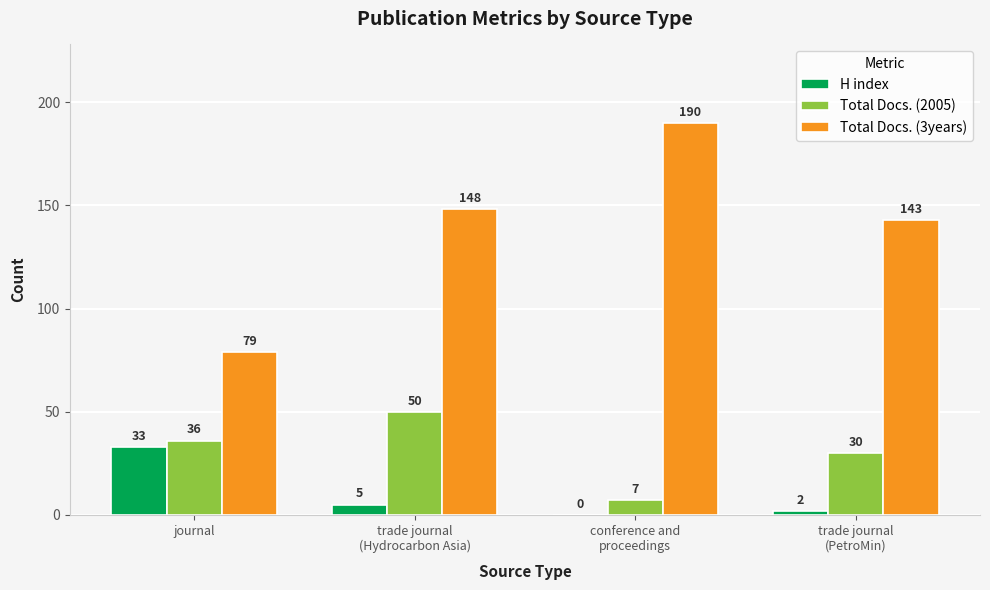

The value of Total Docs. (3years) at journal is 79. True or false?

True